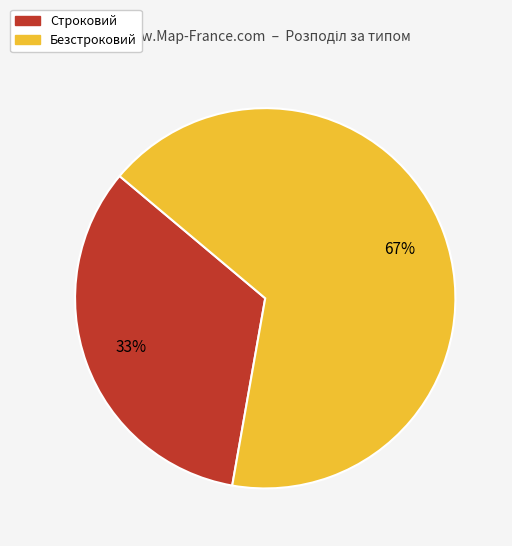

Is the sum of Безстроковий and Строковий greater than half?

Yes